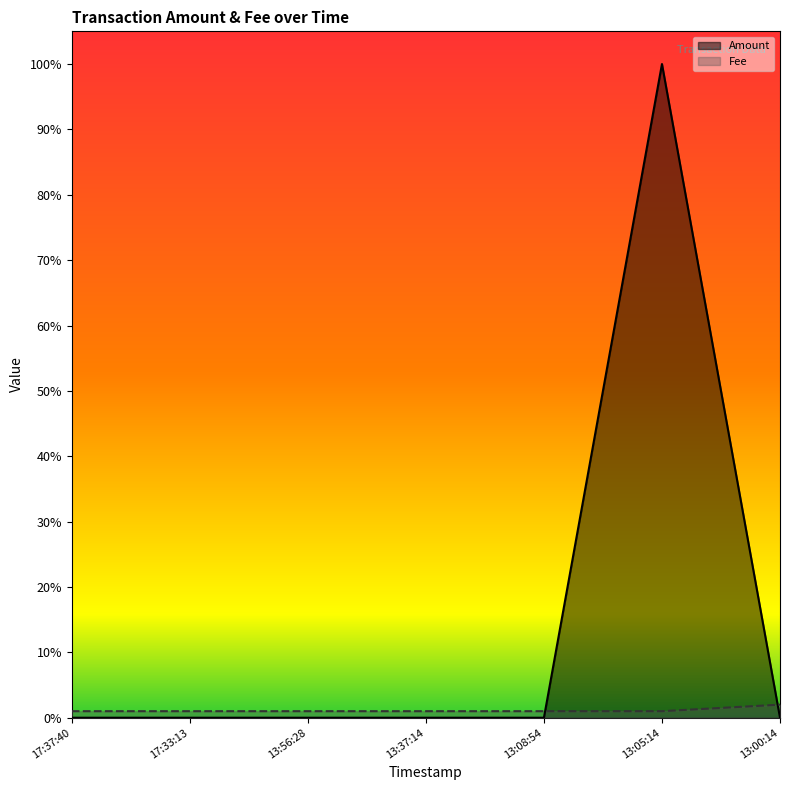

What are all the series names shown in the legend?

Amount, Fee